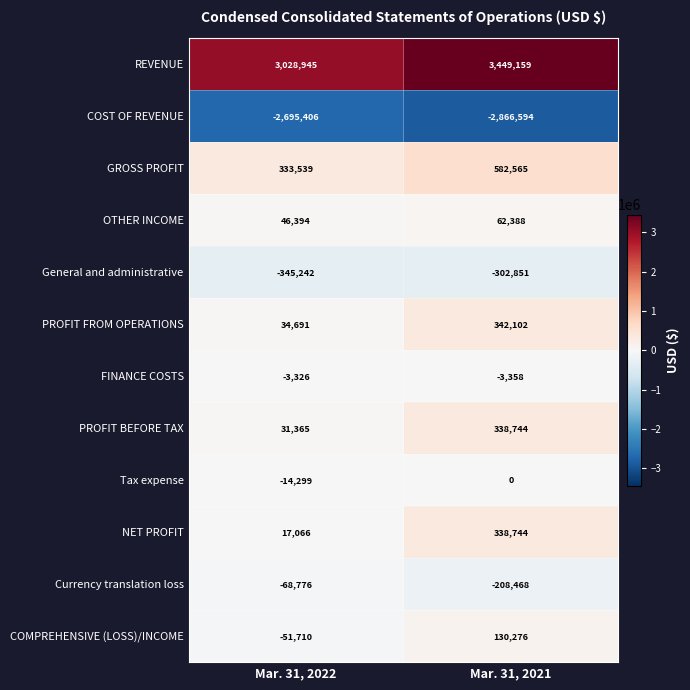

Rank the categories by REVENUE value from lowest to highest.

Mar. 31, 2022, Mar. 31, 2021